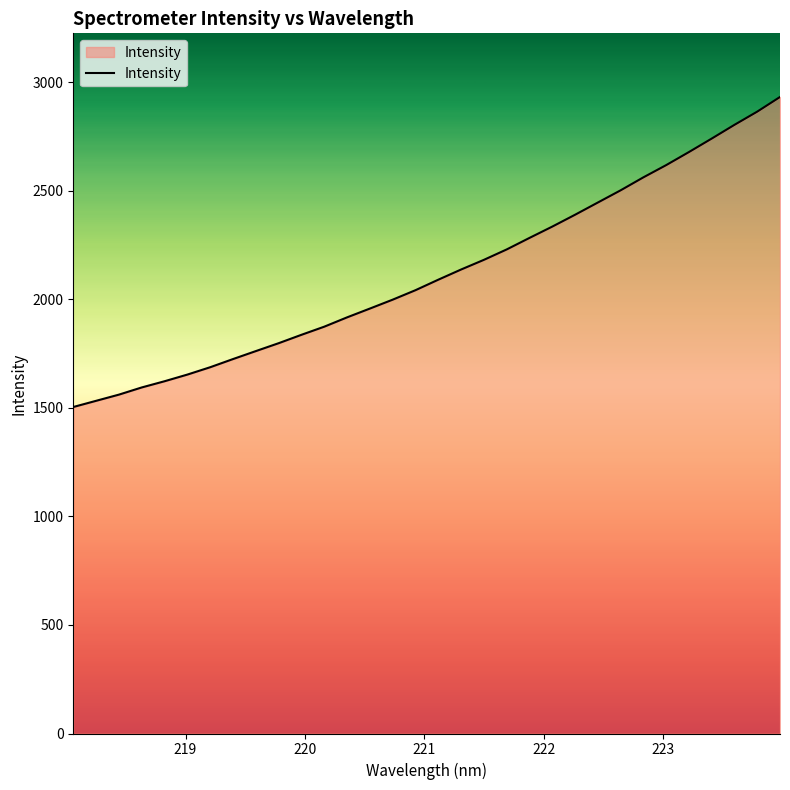

How many values are below 2091?

16